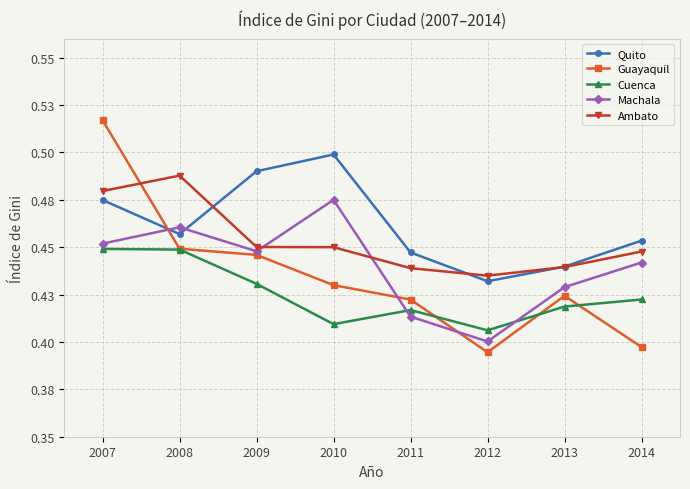

How many interior local peaks does the Cuenca series have?

1